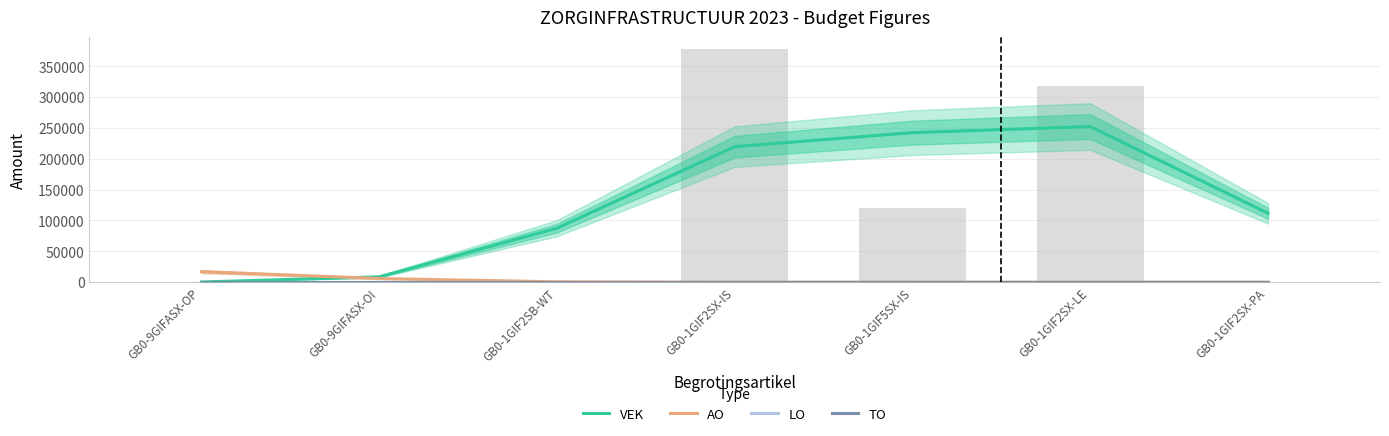

Which series has the largest total across all categories?

VEK